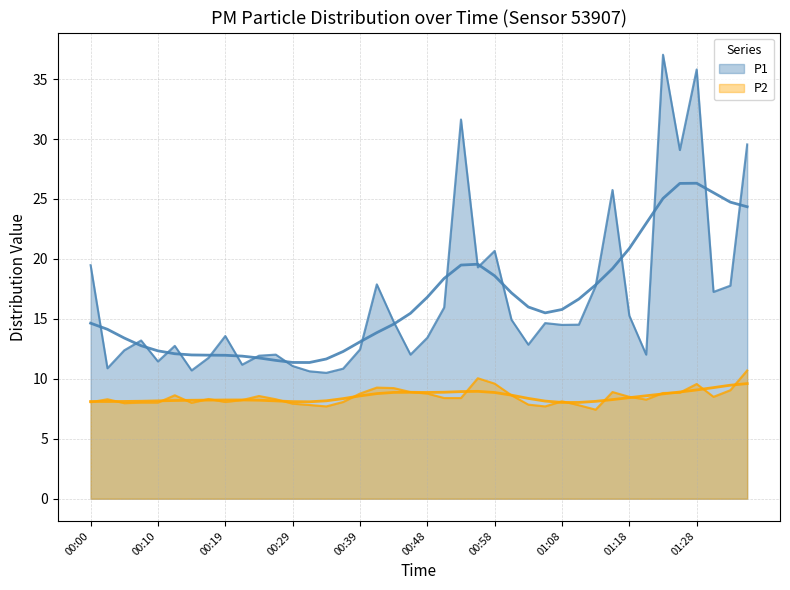

What is the greatest value displayed?

37.0